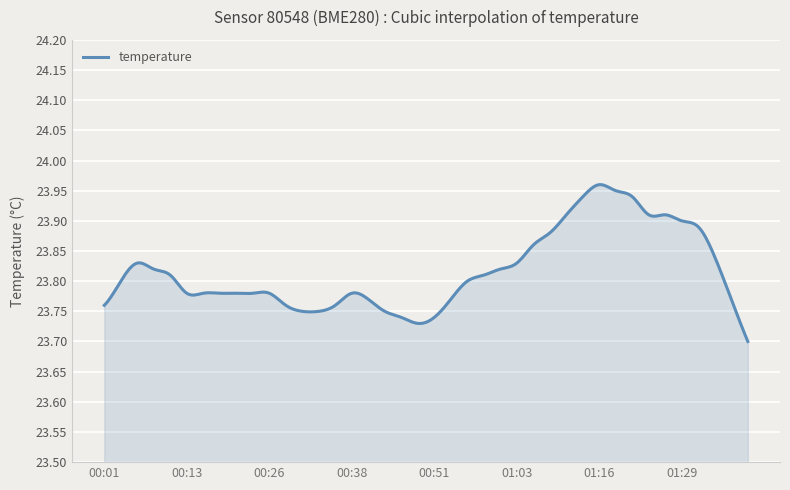

What is the difference between the maximum and minimum values?

0.3